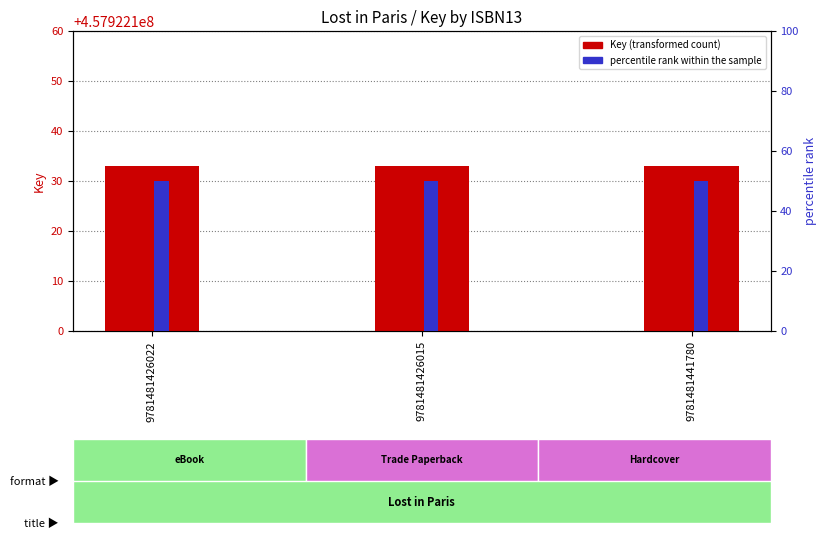

What is the total value across all series at 9781481426015?

457922183